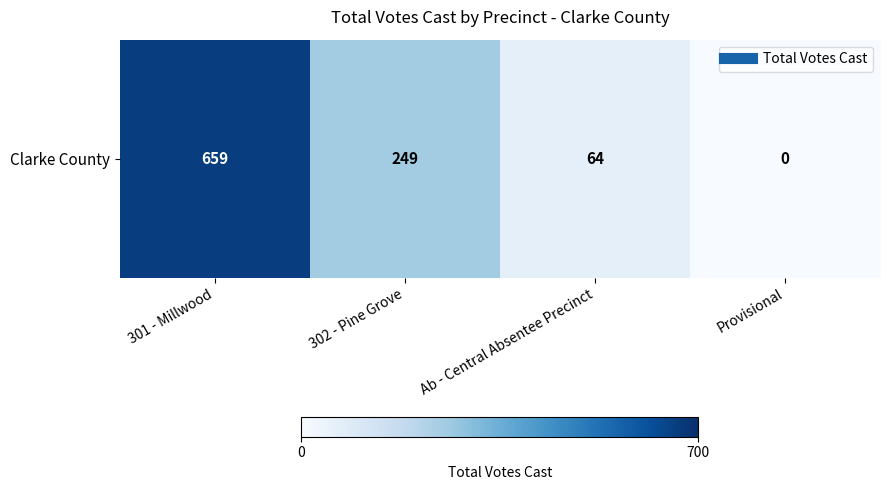

Reading left to right, transcribe all the data shown in this chart.

659	249	64	0